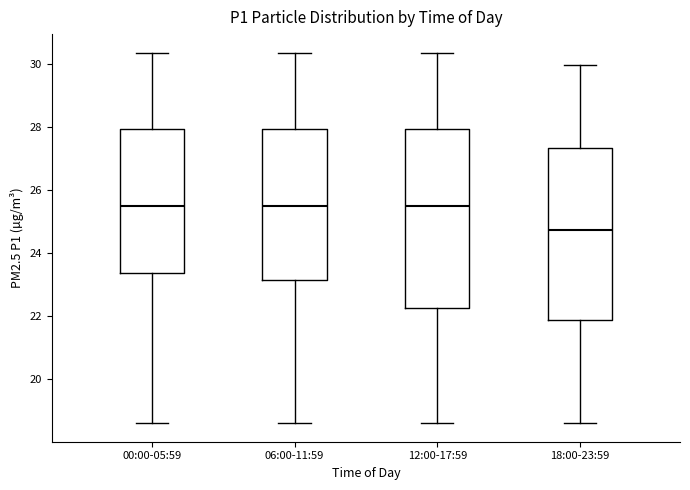

Which box's median line is the lowest?

18:00-23:59